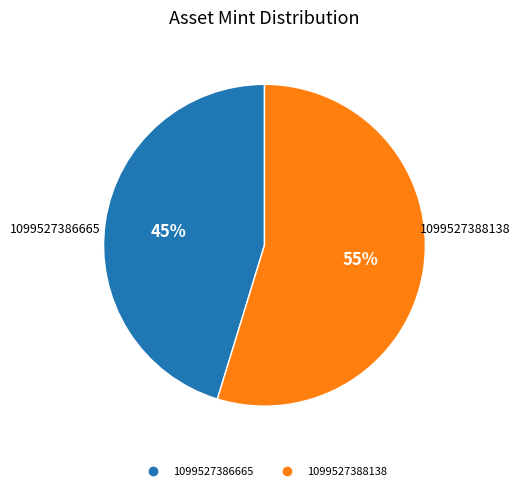

Does any single category account for the majority?

Yes